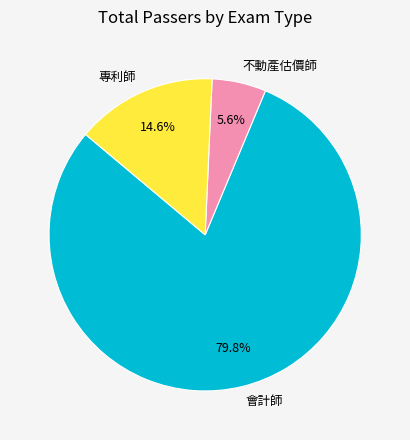

To the nearest percent, what portion does 會計師 represent?

80%